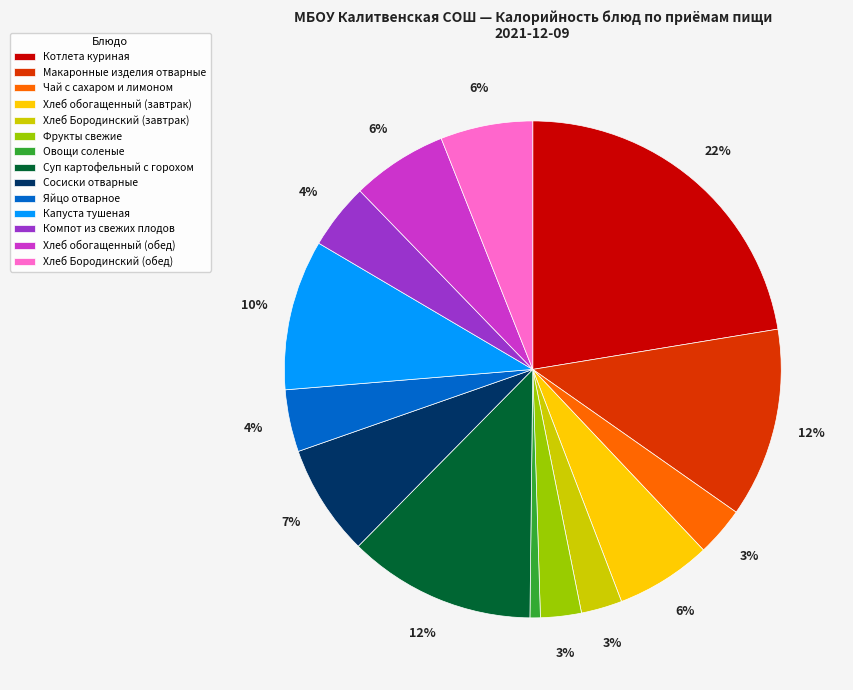

To the nearest percent, what is the average slice percentage?

7%